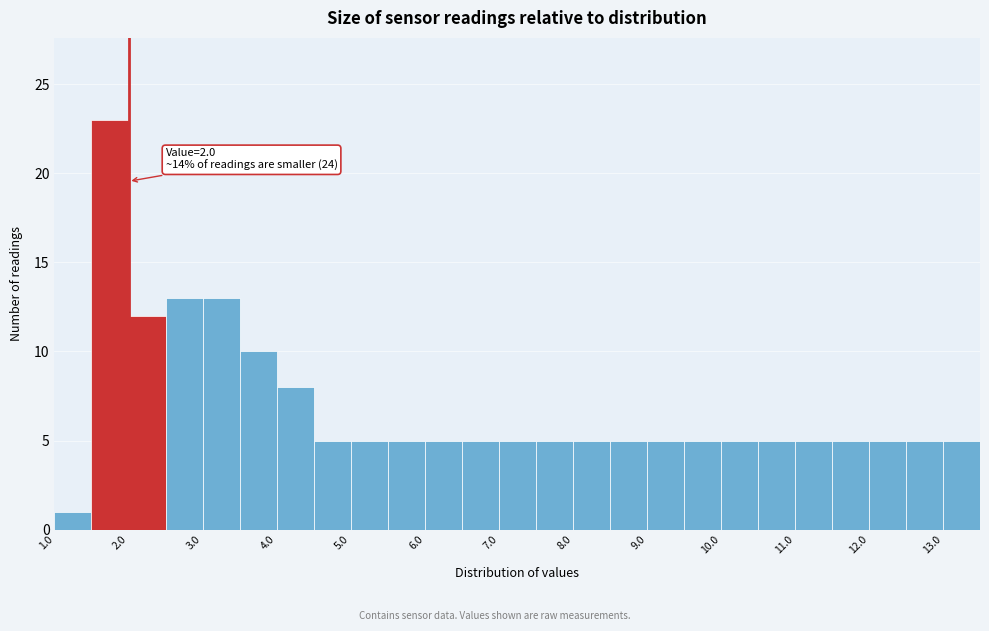

Which range on the x-axis has the tallest bar?

1.5 to 2.0